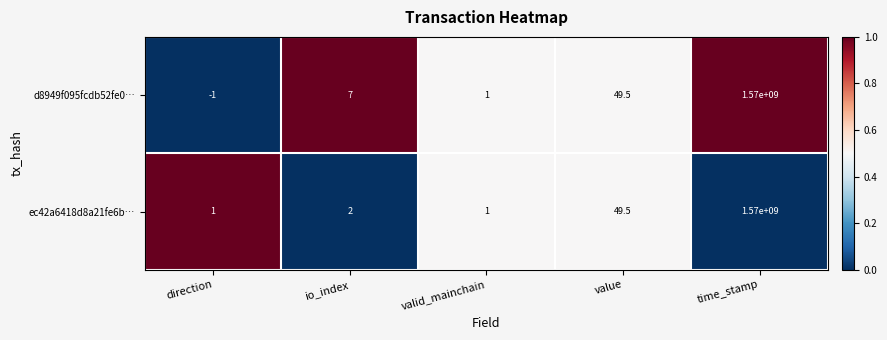

At which category is the sum across all series the highest?

time_stamp